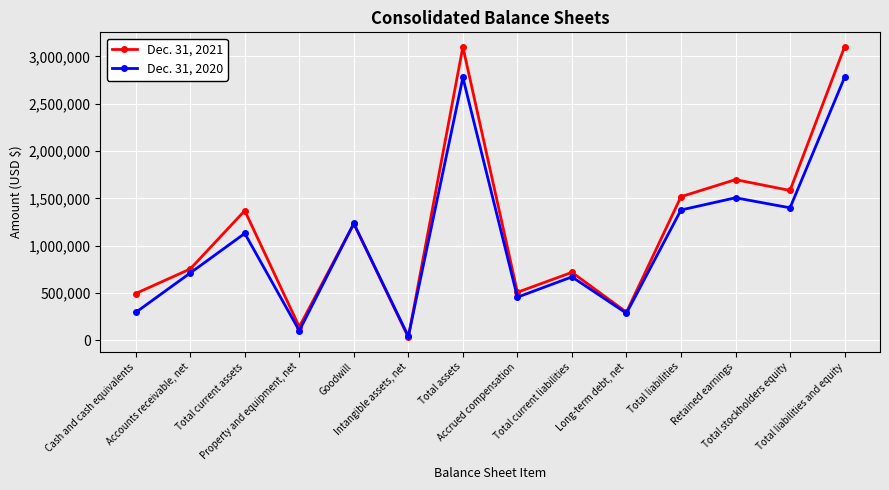

Between Accounts receivable, net and Long-term debt, net, which series saw the biggest shift?

Dec. 31, 2021